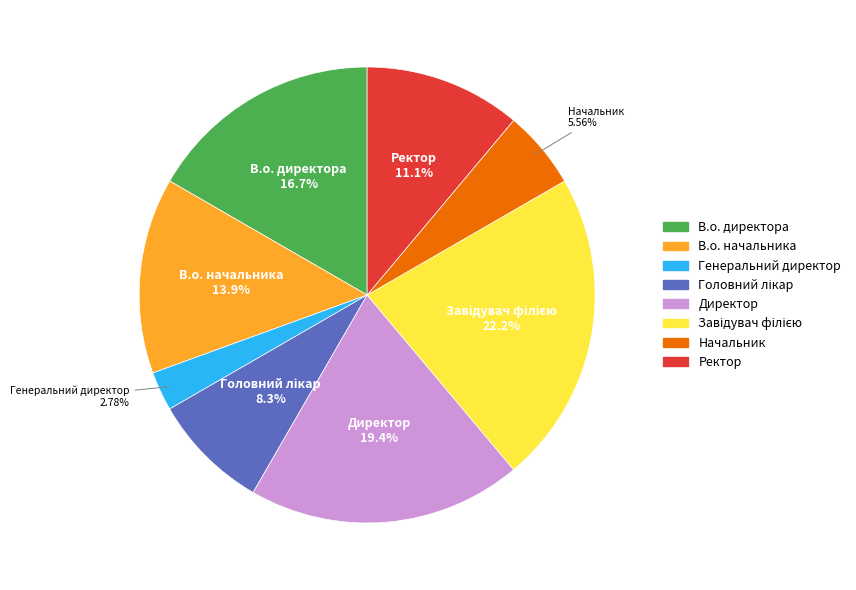

Which slice is the smallest?

Генеральний директор